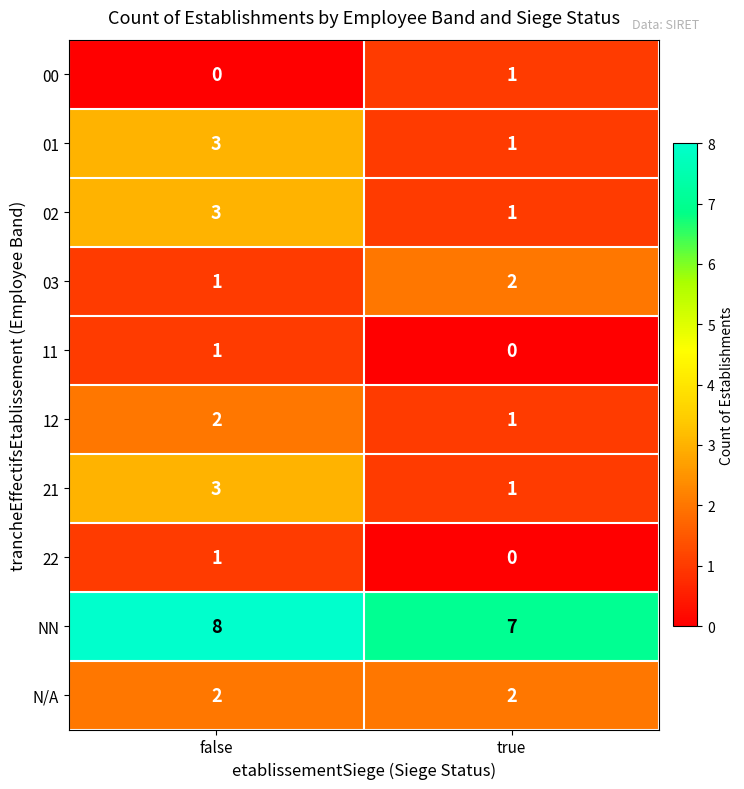

Reading left to right, list all the values displayed in this chart.

00: 0	1
01: 3	1
02: 3	1
03: 1	2
11: 1	0
12: 2	1
21: 3	1
22: 1	0
NN: 8	7
N/A: 2	2